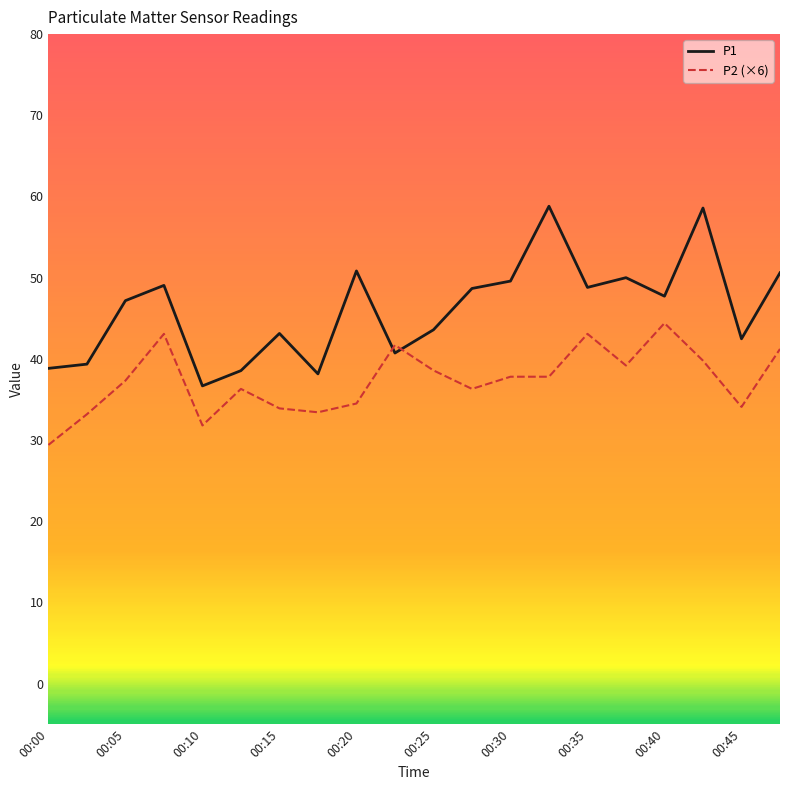

What is the lowest value of the P1 series?

36.7